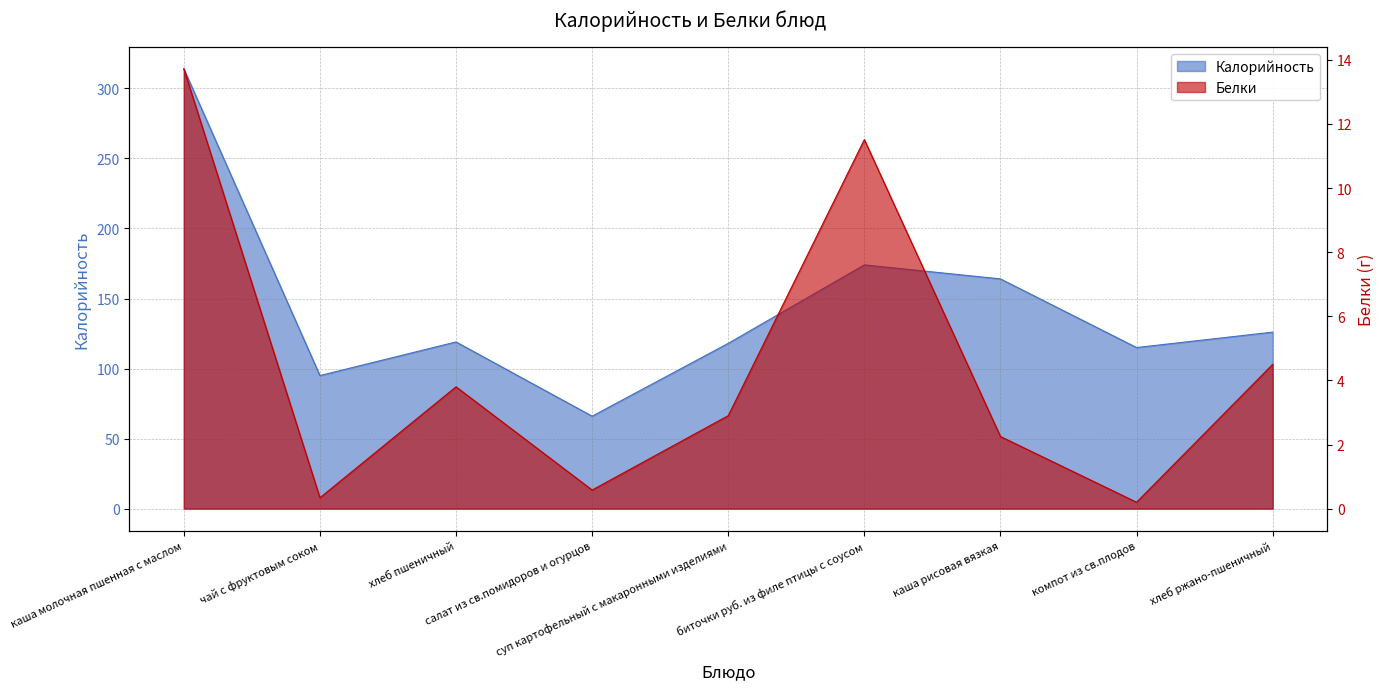

Reading left to right, extract all data points from this chart.

Калорийность: каша молочная пшенная с маслом=314.0	чай с фруктовым соком=95.0	хлеб пшеничный=119.0	салат из св.помидоров и огурцов=66.0	суп картофельный с макаронными изделиями=118.0	биточки руб. из филе птицы с соусом=174.0	каша рисовая вязкая=164.0	компот из св.плодов=115.0	хлеб ржано-пшеничный=126.0
Белки: каша молочная пшенная с маслом=13.7	чай с фруктовым соком=0.3	хлеб пшеничный=3.8	салат из св.помидоров и огурцов=0.6	суп картофельный с макаронными изделиями=2.9	биточки руб. из филе птицы с соусом=11.5	каша рисовая вязкая=2.2	компот из св.плодов=0.2	хлеб ржано-пшеничный=4.5